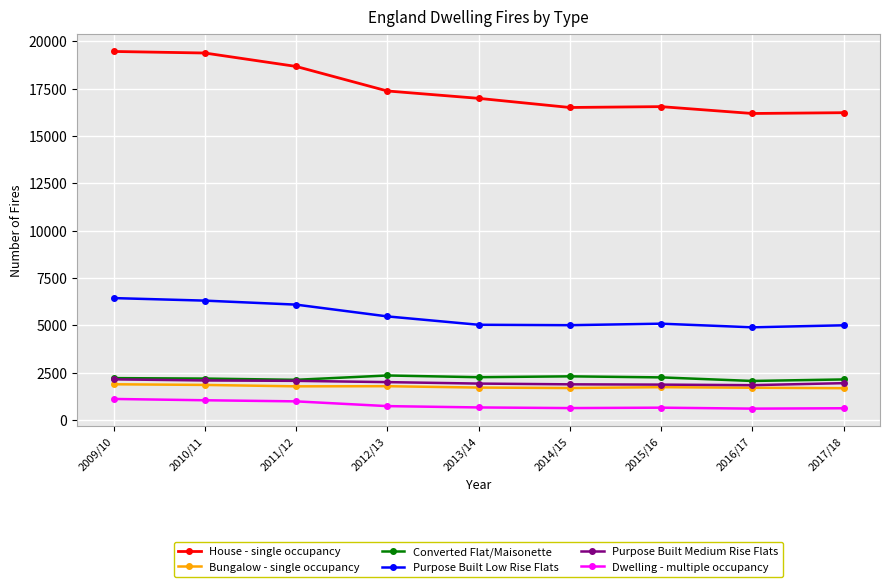

True or false: Bungalow - single occupancy has more than 0 points higher than both neighbors.

True